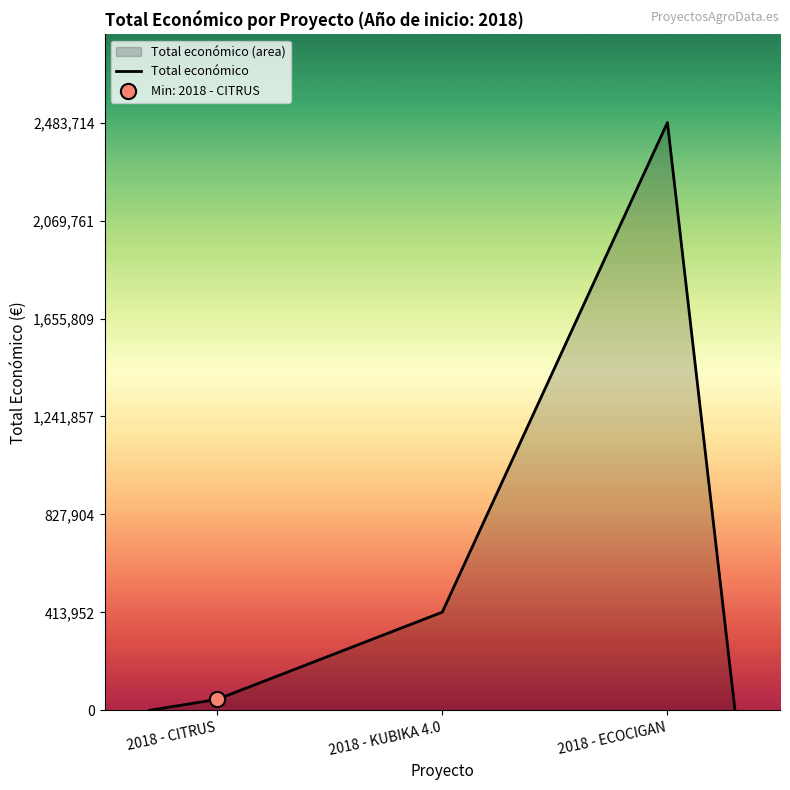

Which has a higher value, 2018 - KUBIKA 4.0 or 2018 - ECOCIGAN?

2018 - ECOCIGAN